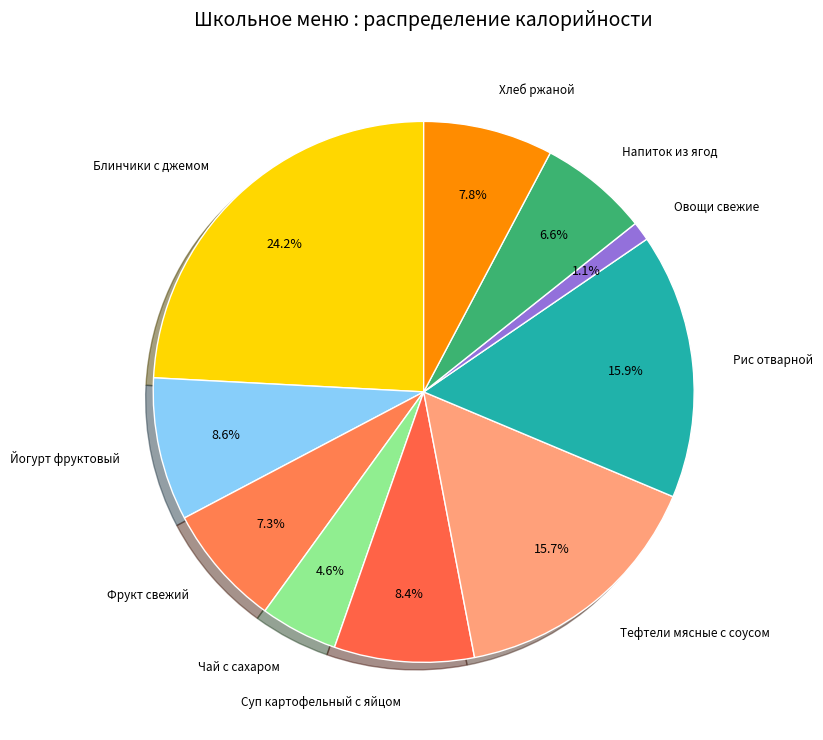

What is the largest slice in the pie chart?

Блинчики с джемом